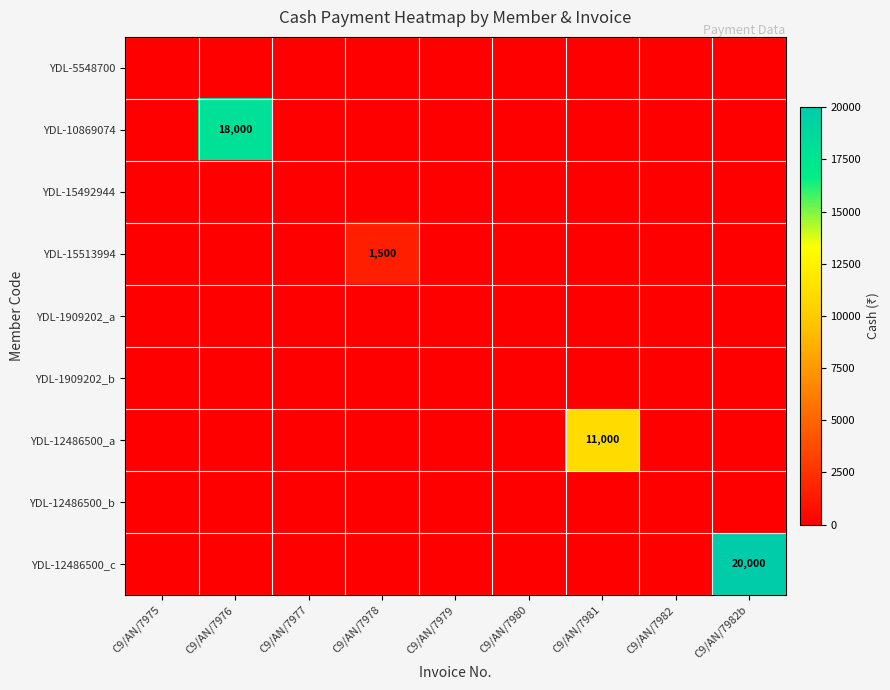

Is it true that YDL-15513994 equals -941 at C9/AN/7982b?

False